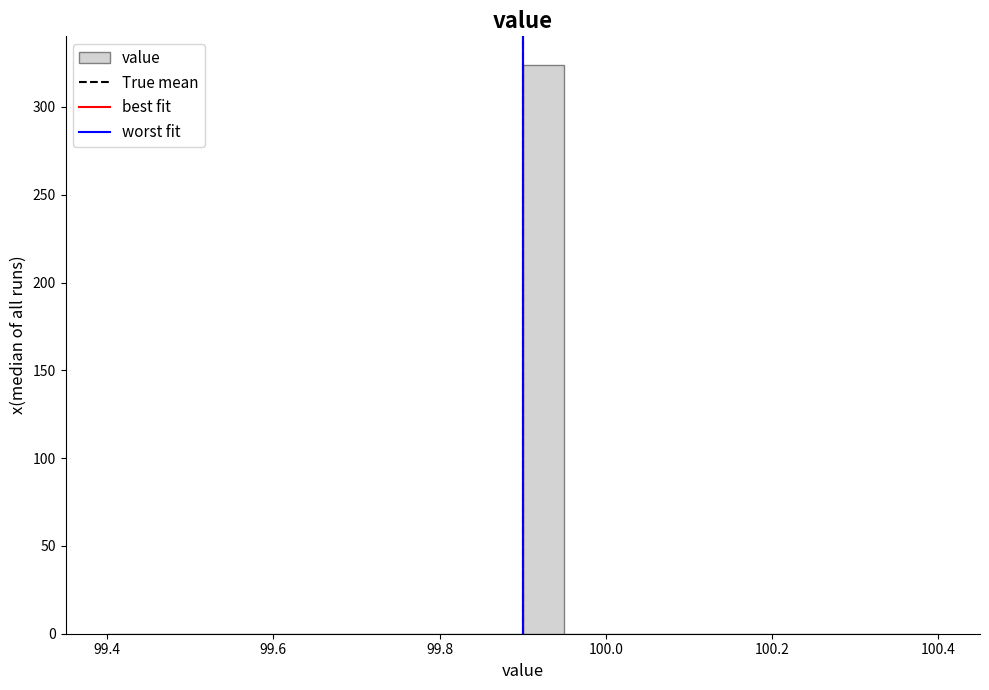

Read against the x-axis, roughly where is the centre of the tallest bar?

99.92